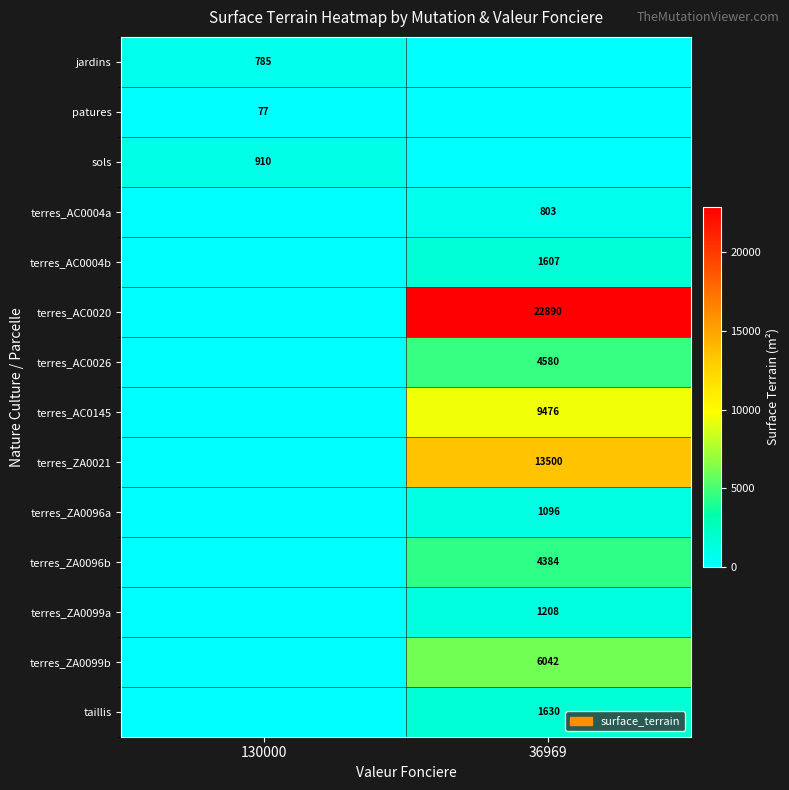

The terres_ZA0021 series shows 13500 at 36969. True or false?

True